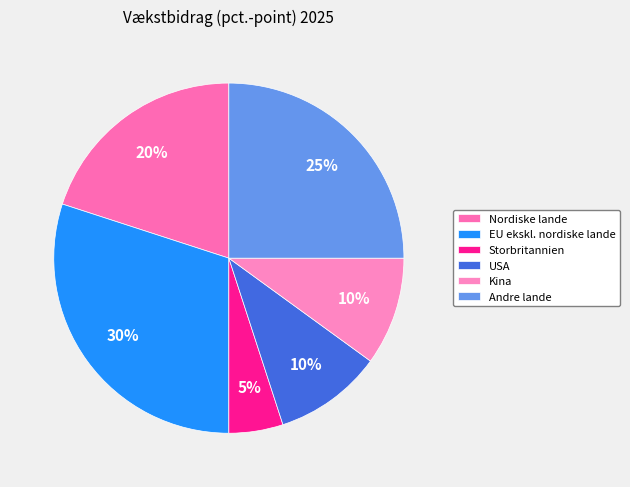

Which category has the biggest portion of the pie?

EU ekskl. nordiske lande